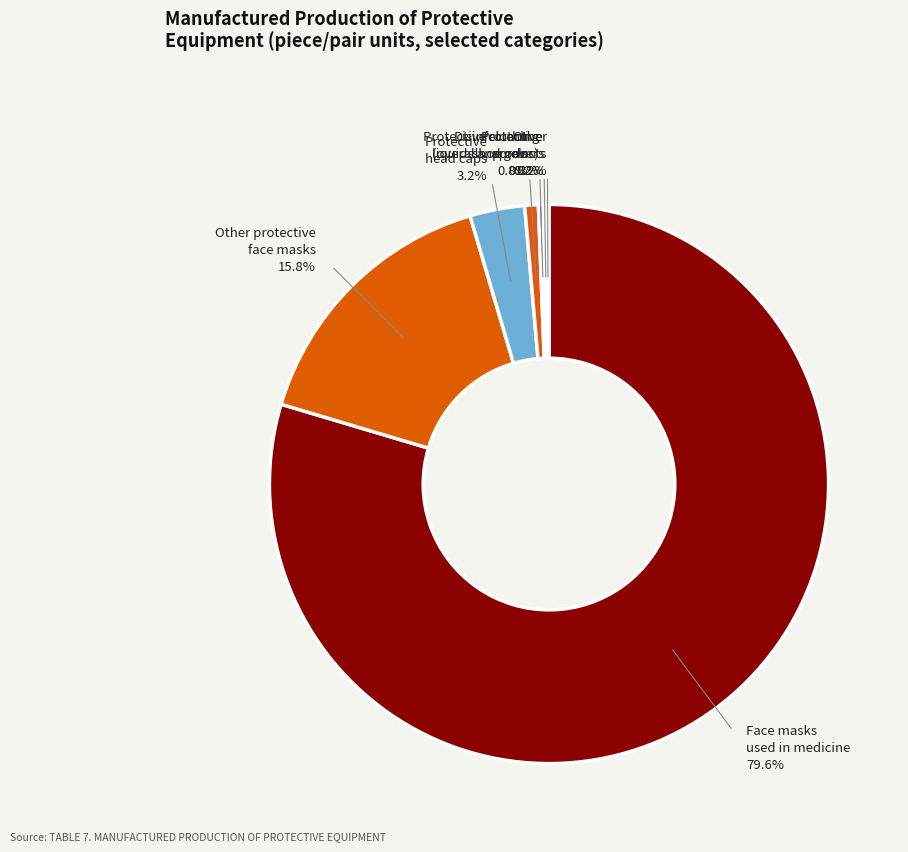

Is there any slice that represents more than half of the pie?

Yes